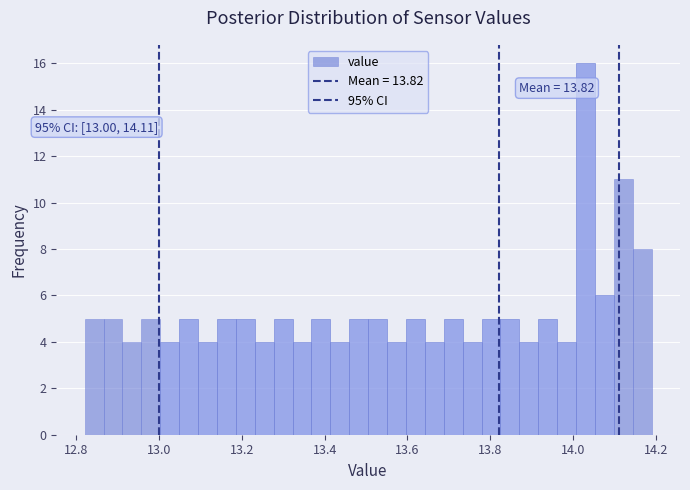

Read against the x-axis, roughly where is the centre of the tallest bar?

14.04